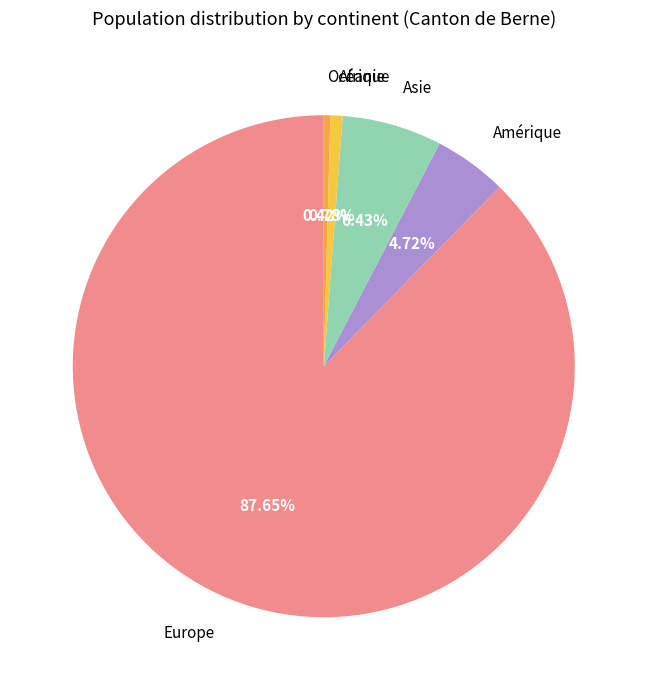

Count the number of slices in the pie.

5